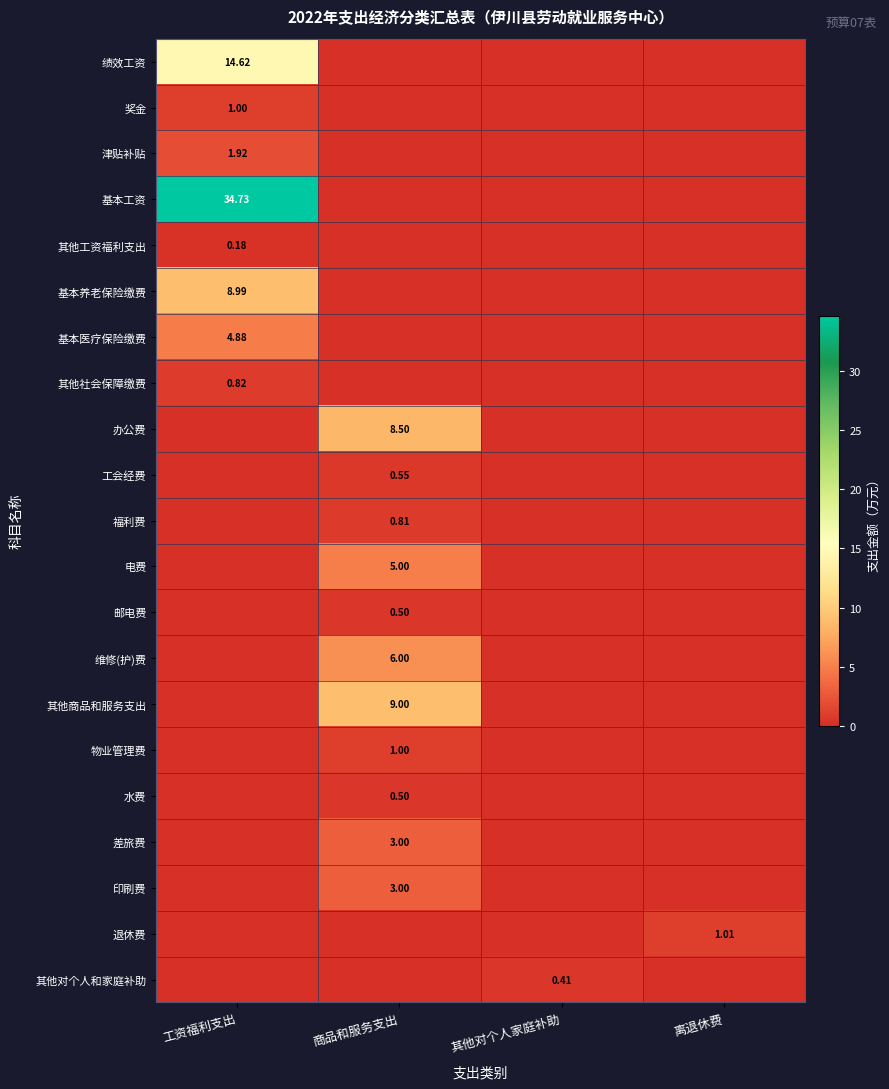

What is the average value of the 奖金 series?

0.2